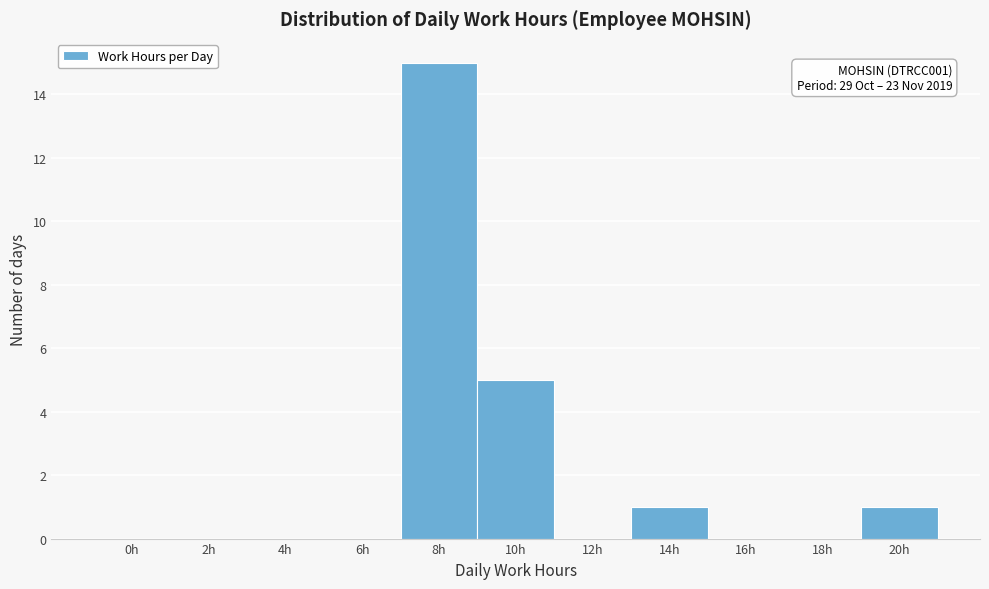

Reading left to right, extract all data points from this chart.

0h=0	2h=0	4h=0	6h=0	8h=15	10h=5	12h=0	14h=1	16h=0	18h=0	20h=1